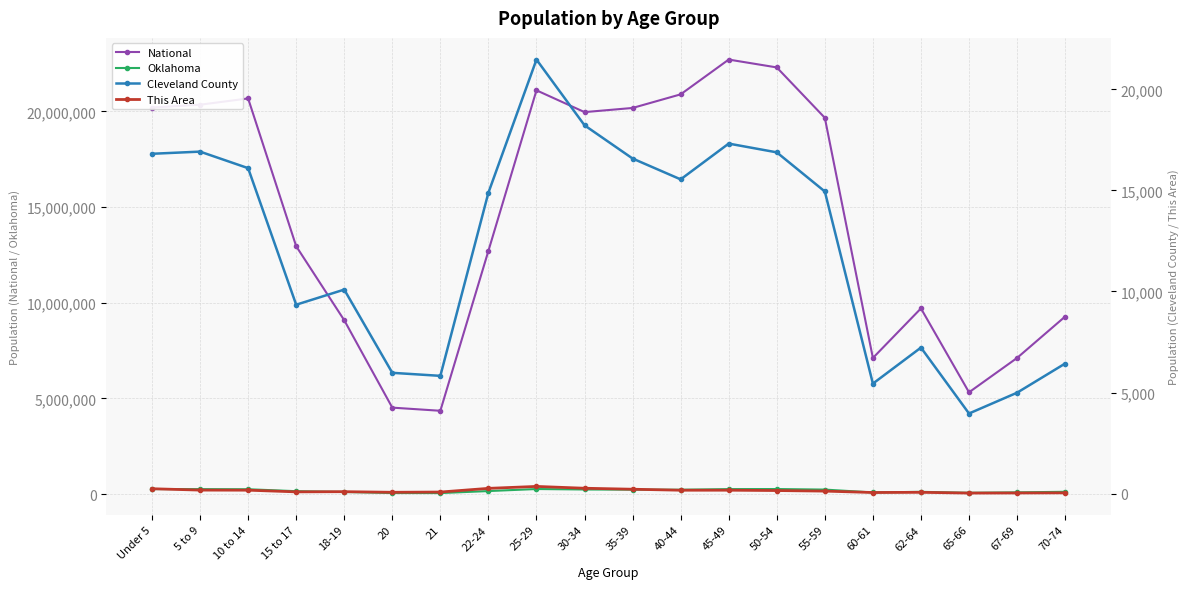

The value of National at 67-69 is 9349223. True or false?

False